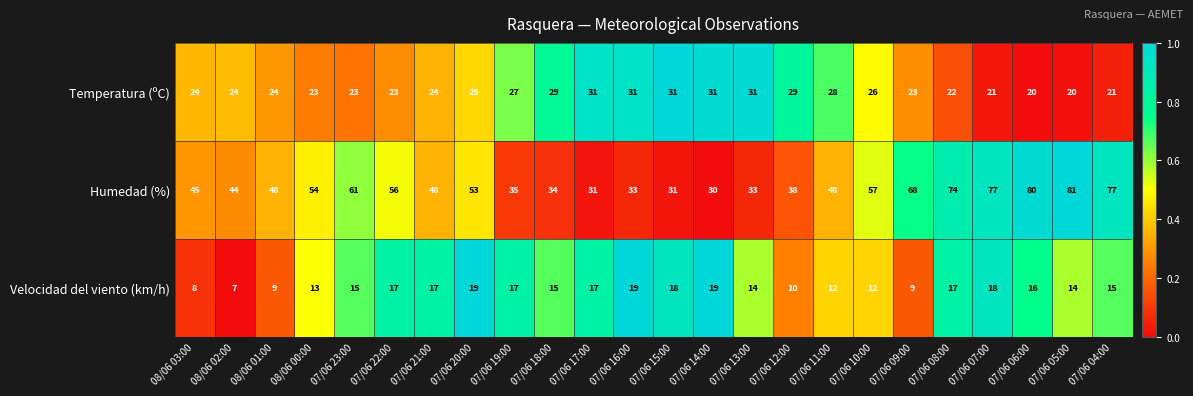

How many data points does each series have?

24